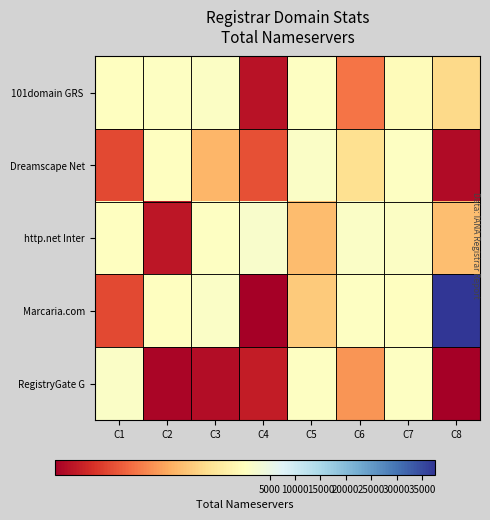

Which series has the largest total across all categories?

Marcaria.com